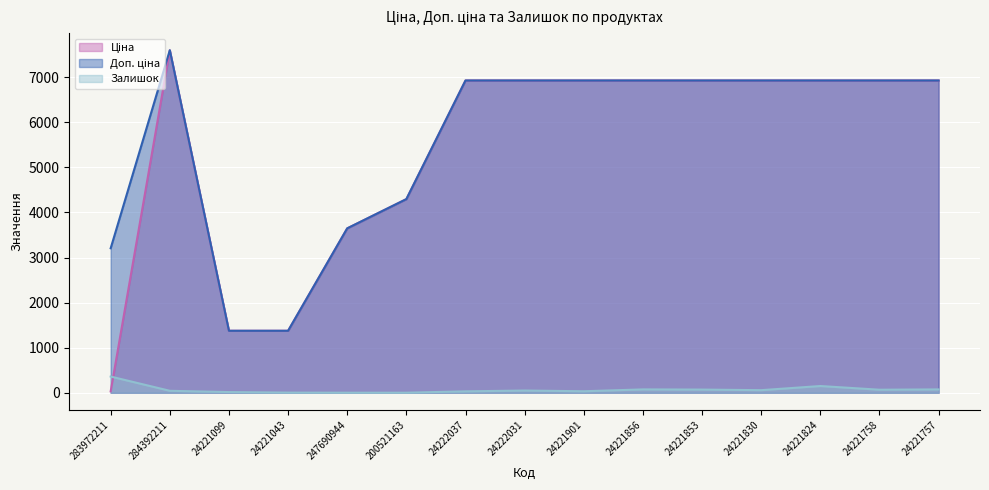

At which label is Ціна closest to 3814?

247690944